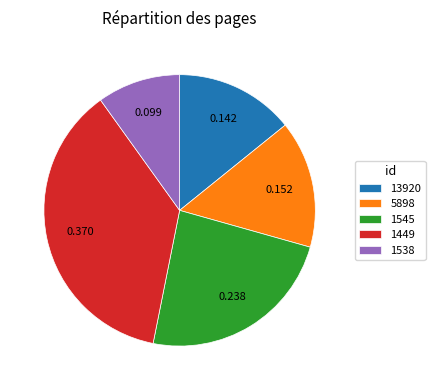

Rank the categories by value from lowest to highest.

1538, 13920, 5898, 1545, 1449